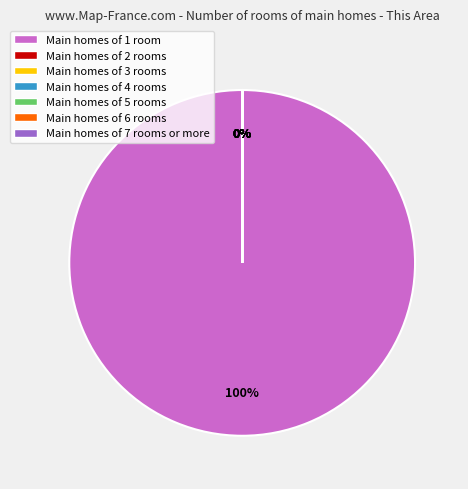

To the nearest percent, what is the difference between the largest and smallest slice percentages?

100%